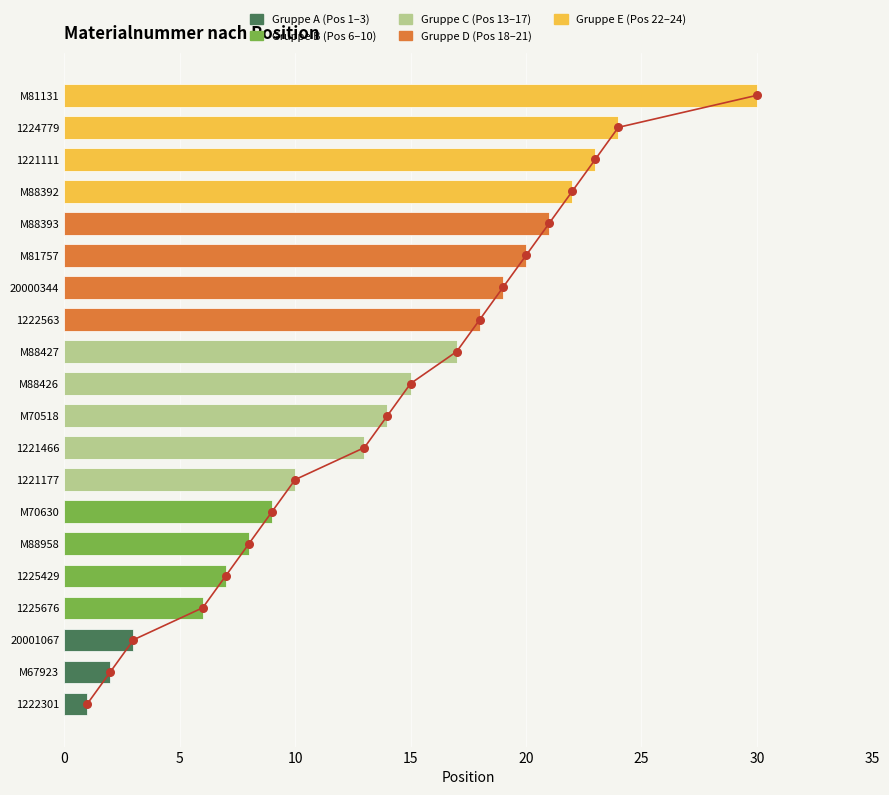

Which has a higher value, 20001067 or M88427?

M88427